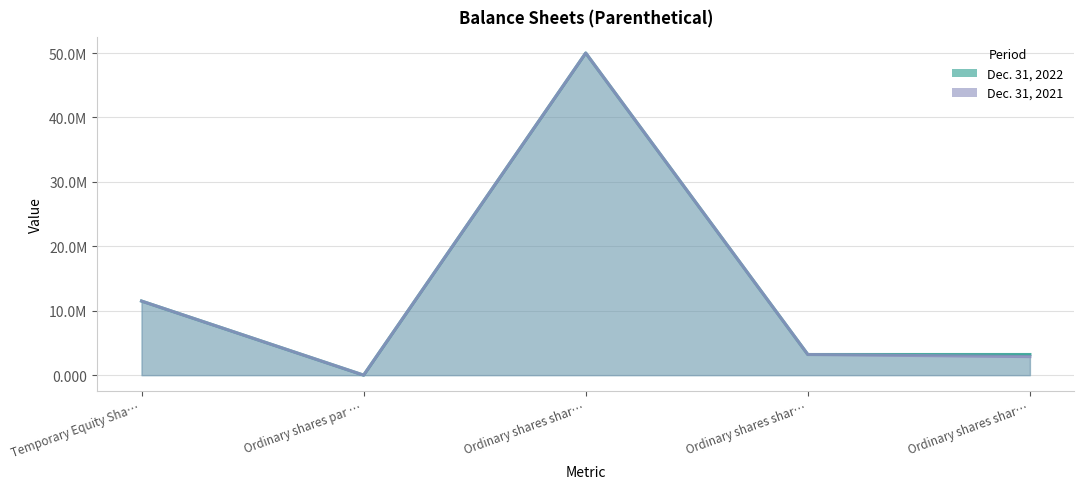

What is the maximum value for Dec. 31, 2021?

50000000.0